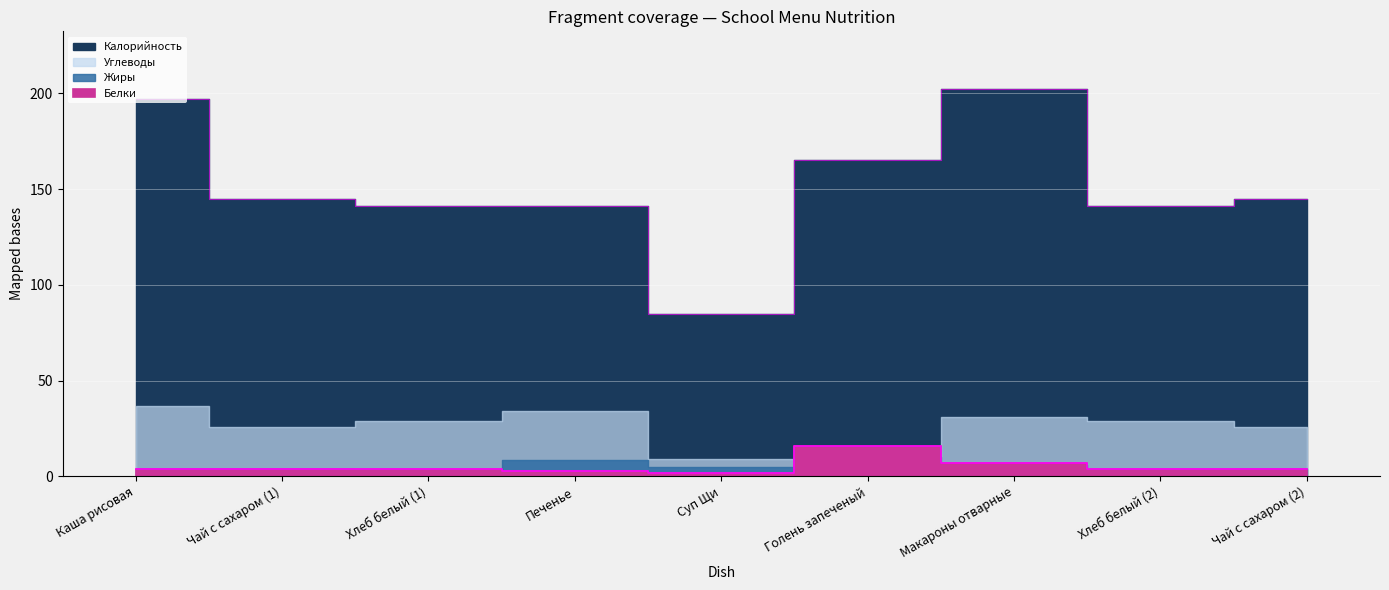

What is the difference between the maximum and minimum values in the Белки series?

14.0